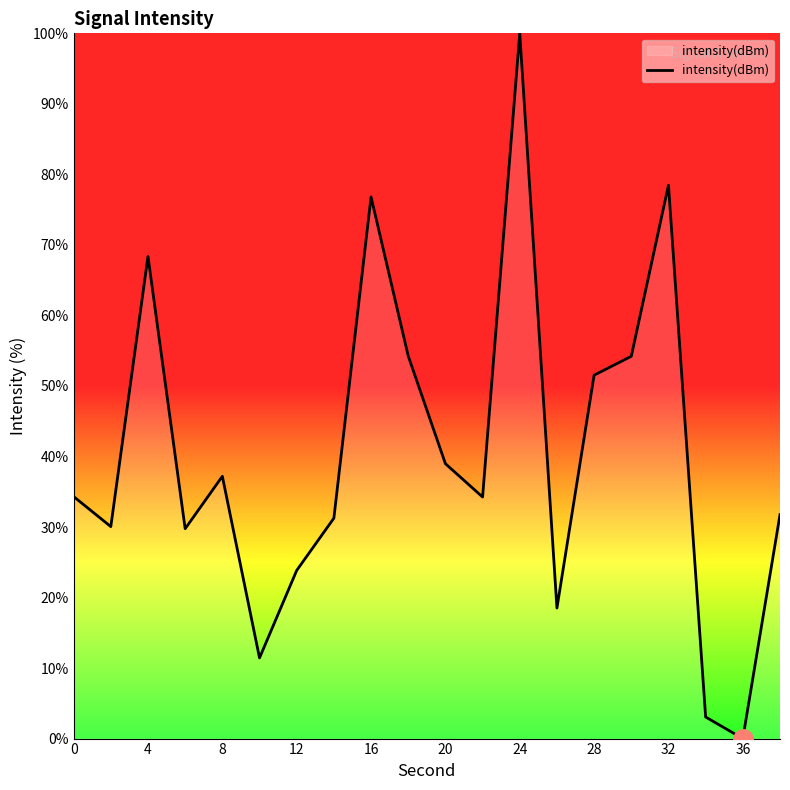

What is the greatest value displayed?

100.0